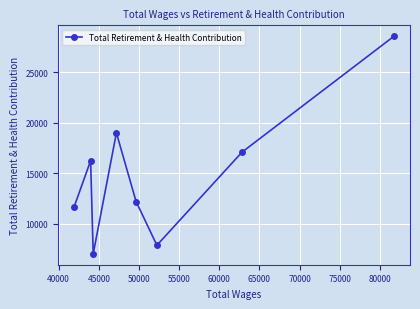

Reading right to left, list all the values displayed in this chart.

28551	17089	7882	12209	18995	7034	16241	11655